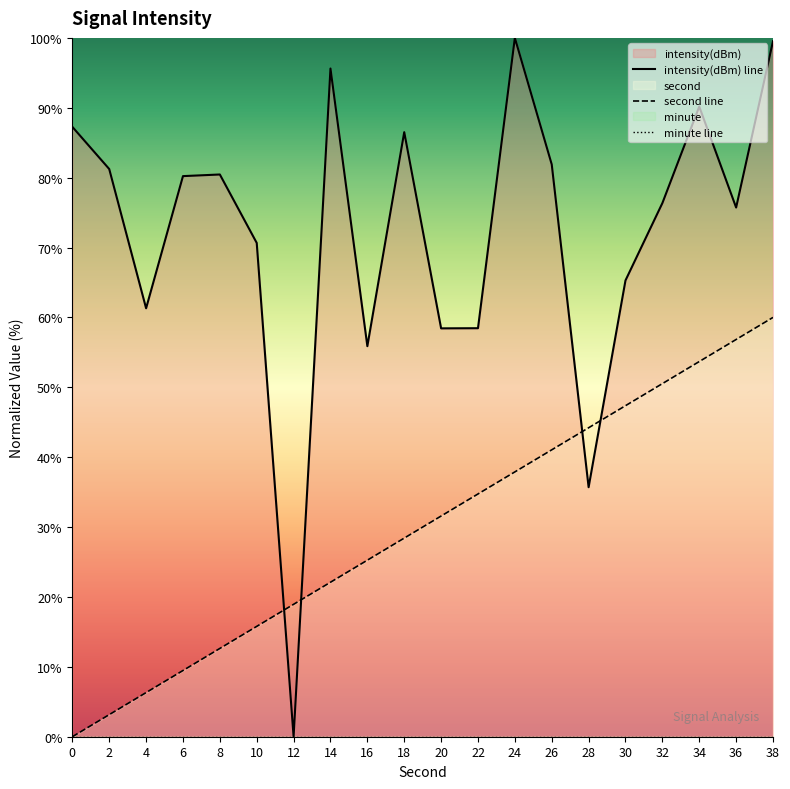

At which category does intensity(dBm) line reach its first local peak?

8